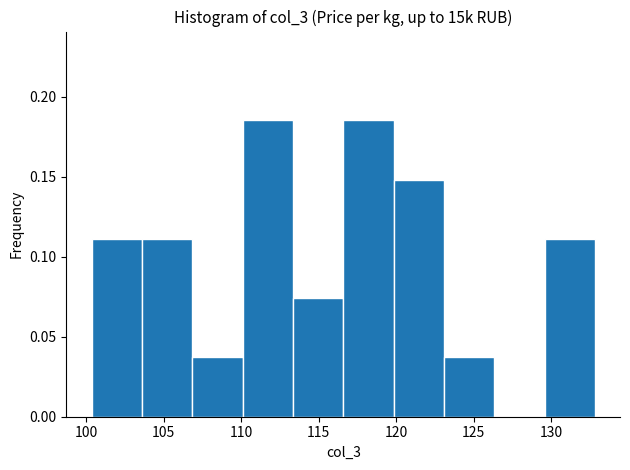

Reading left to right, transcribe this chart: for each bar, give the range it covers on the x-axis and its height. Neither the bar edges nor the heights are printed on the chart, so give them approximately, as read against the axes.

100.5 to 103.5: 0.110
103.5 to 107.0: 0.110
107.0 to 110.0: 0.035
110.0 to 113.5: 0.185
113.5 to 116.5: 0.075
116.5 to 120.0: 0.185
120.0 to 123.0: 0.150
123.0 to 126.5: 0.035
126.5 to 129.5: 0
129.5 to 133.0: 0.110